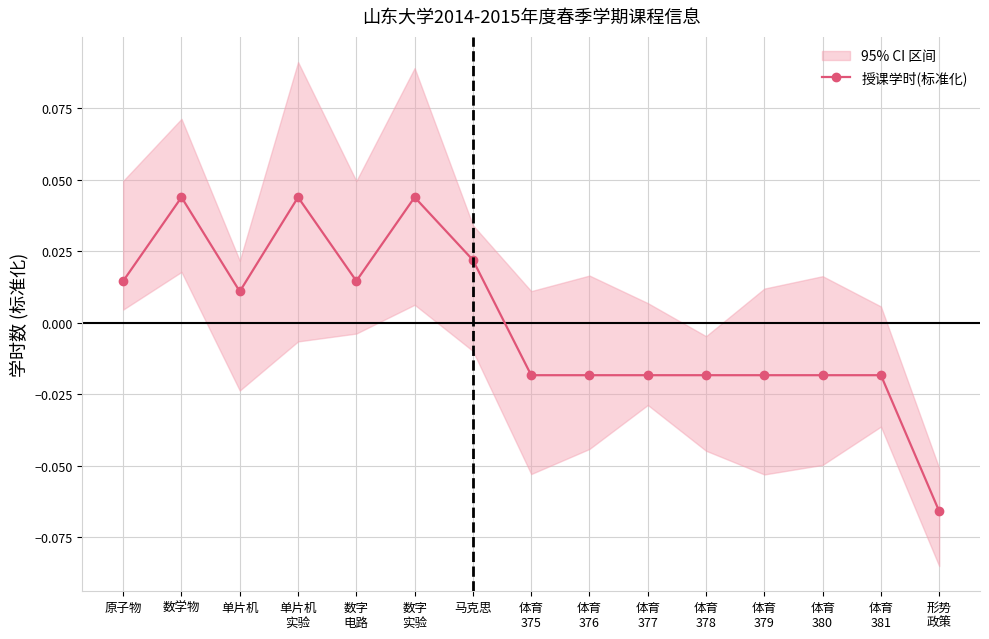

Count the values in the range 0 to 1.

7